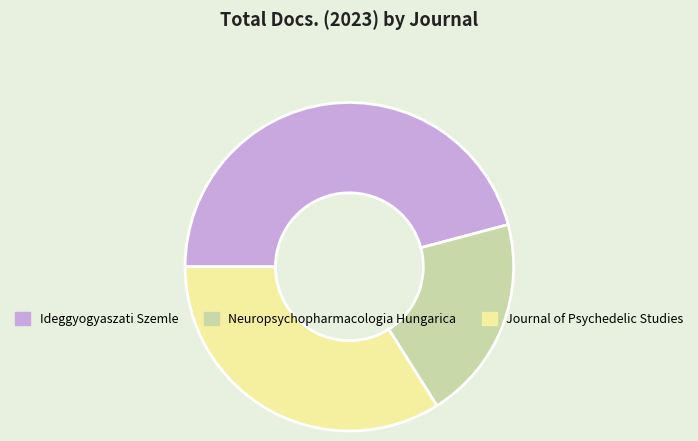

How many slices are in this pie chart?

3